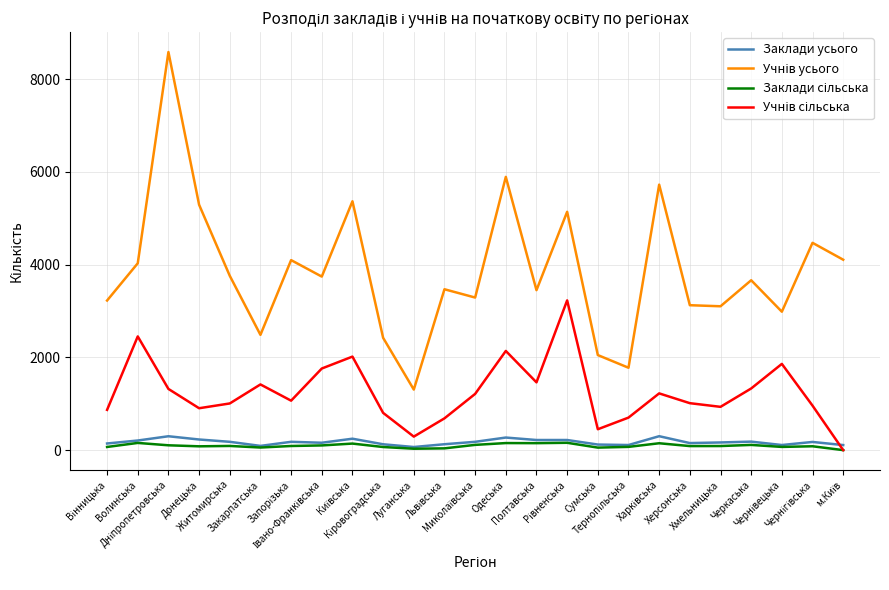

What is the maximum value for Заклади усього?

300